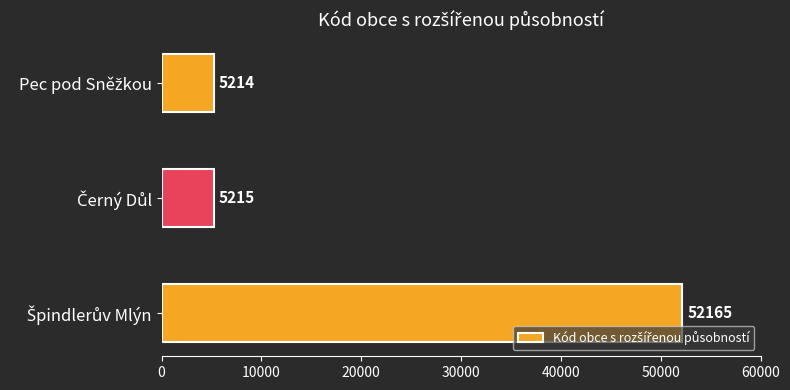

What is the difference between the maximum and minimum values?

46951